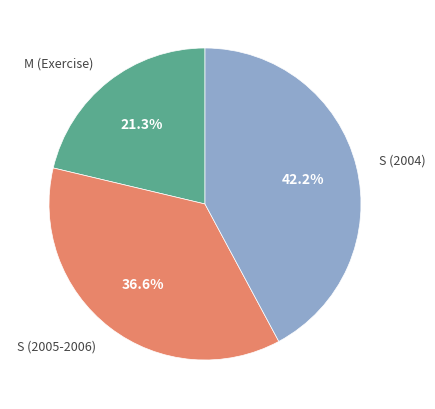

Does any single category account for the majority?

No